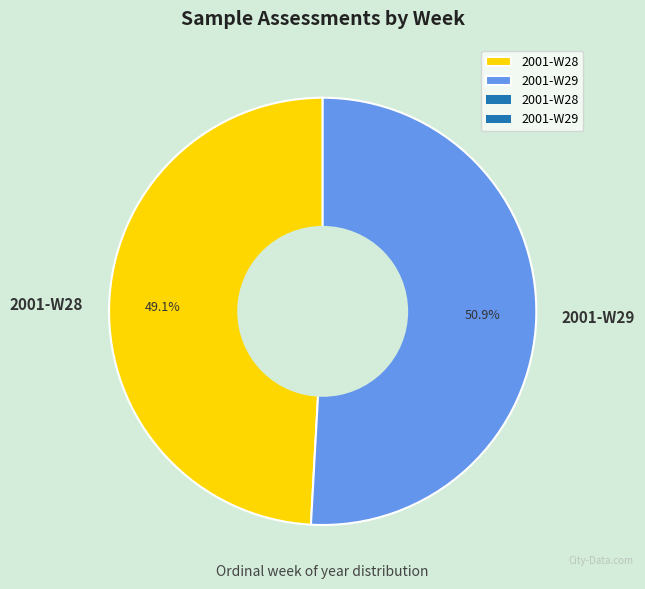

The 2001-W28 slice represents 38% of the pie. True or false?

False